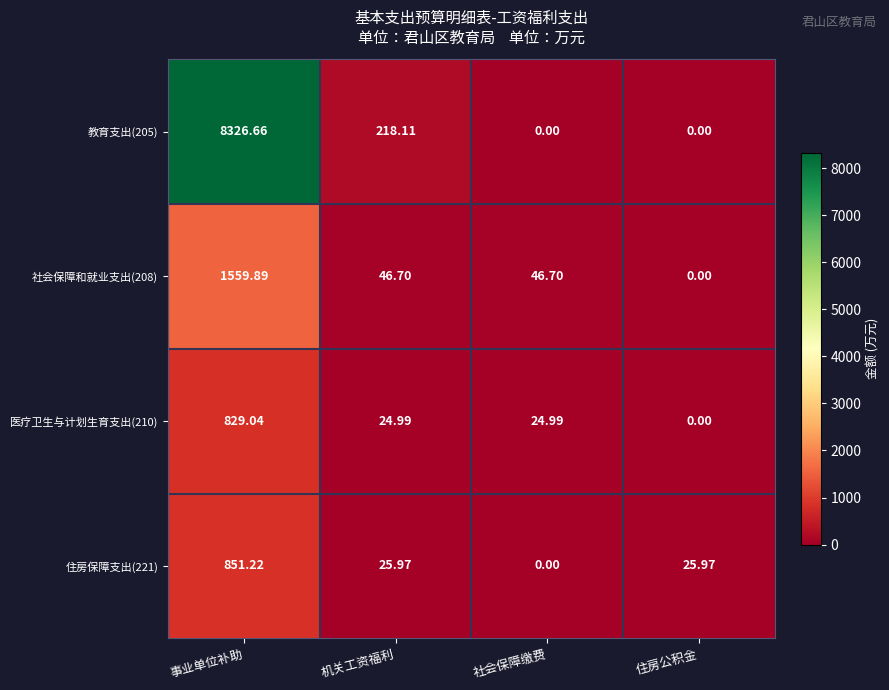

Which label corresponds to the largest value in the chart?

事业单位补助